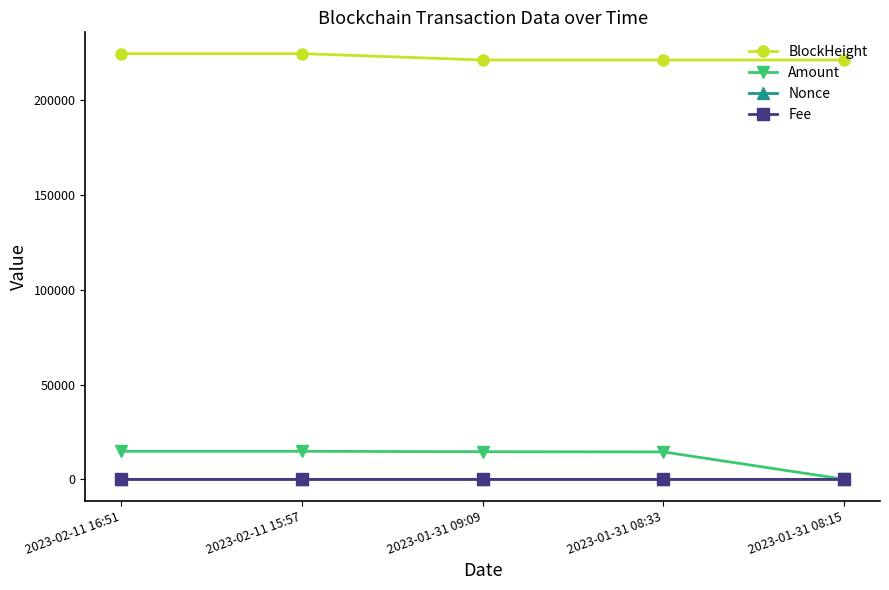

What is the sum of the Nonce values at 2023-02-11 15:57 and 2023-01-31 08:15?

4.0